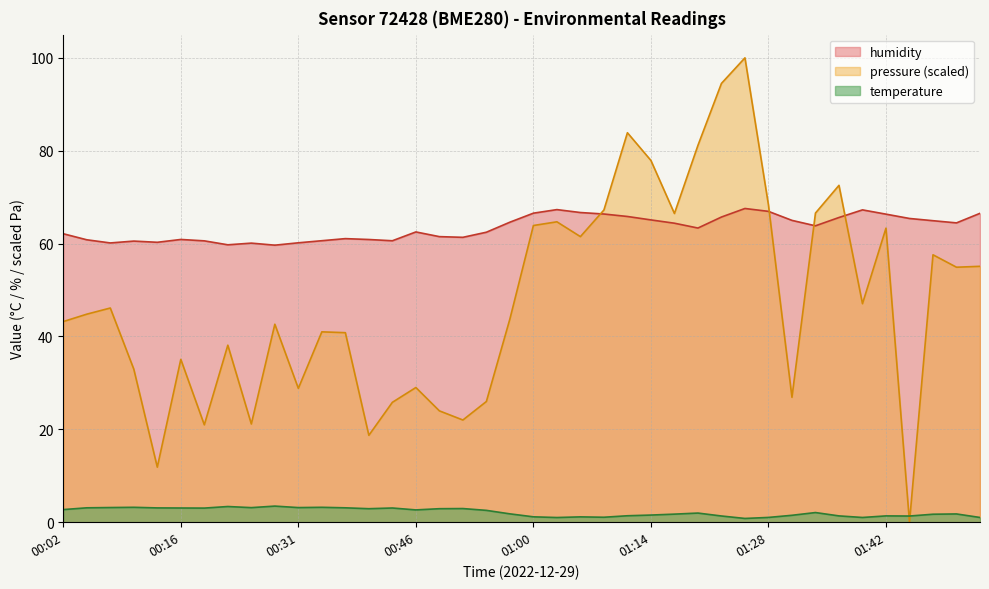

How many intersections are there between temperature and pressure (scaled)?

2